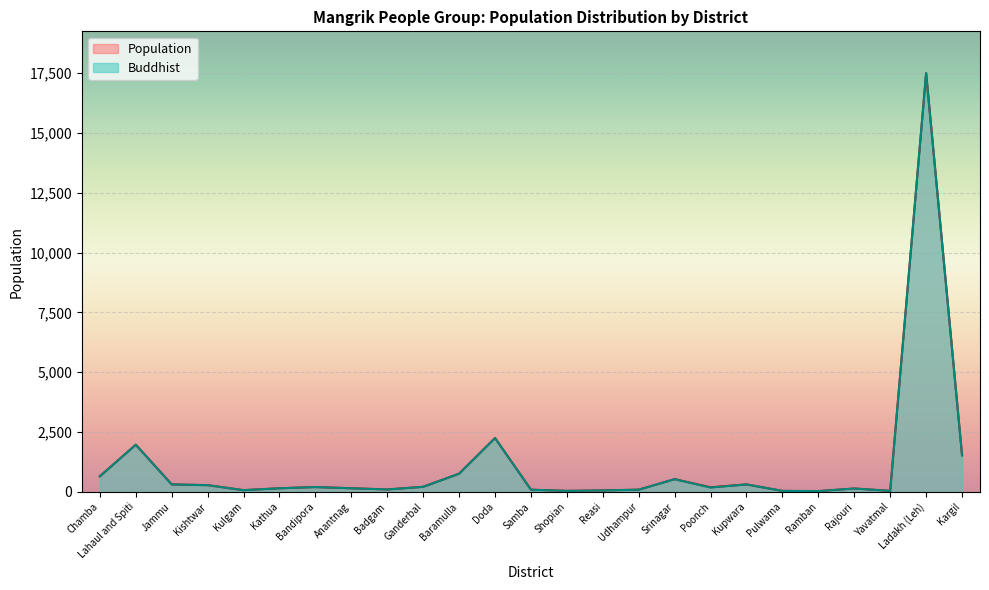

What is the sum of all values?

27680